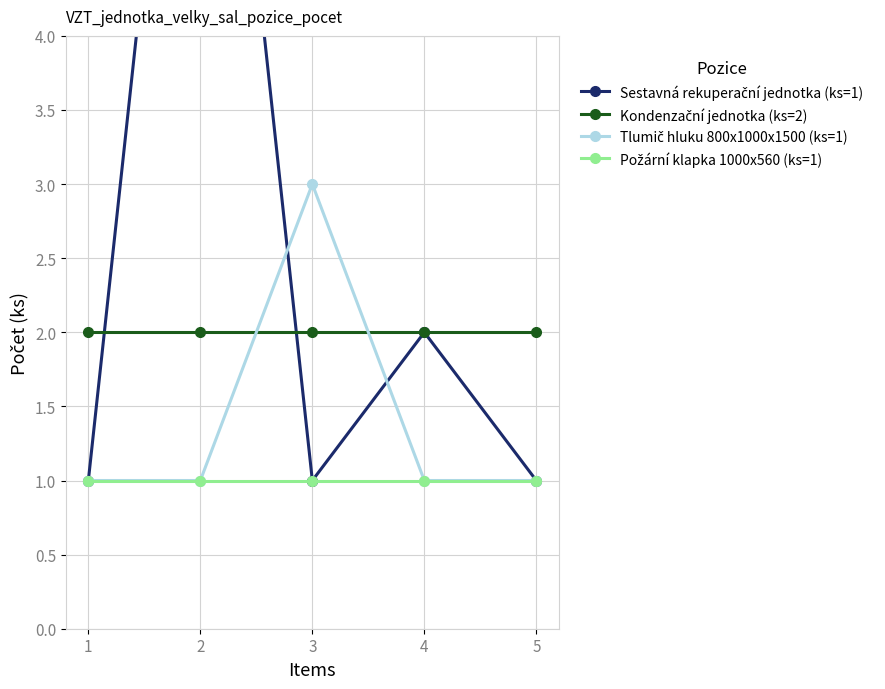

What is the greatest value displayed?

8